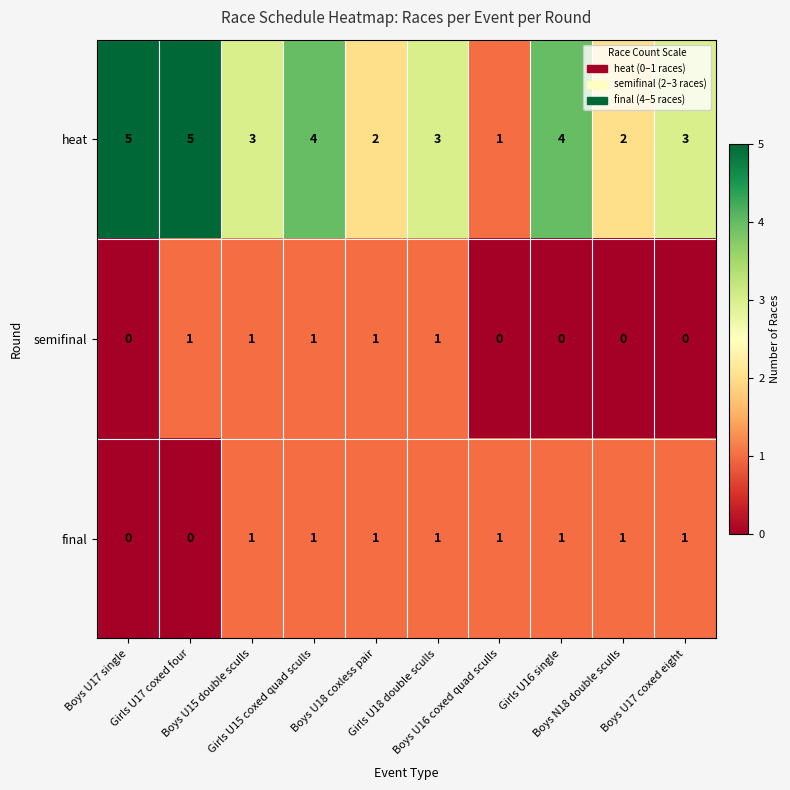

How many heat values are between 2 and 4?

7